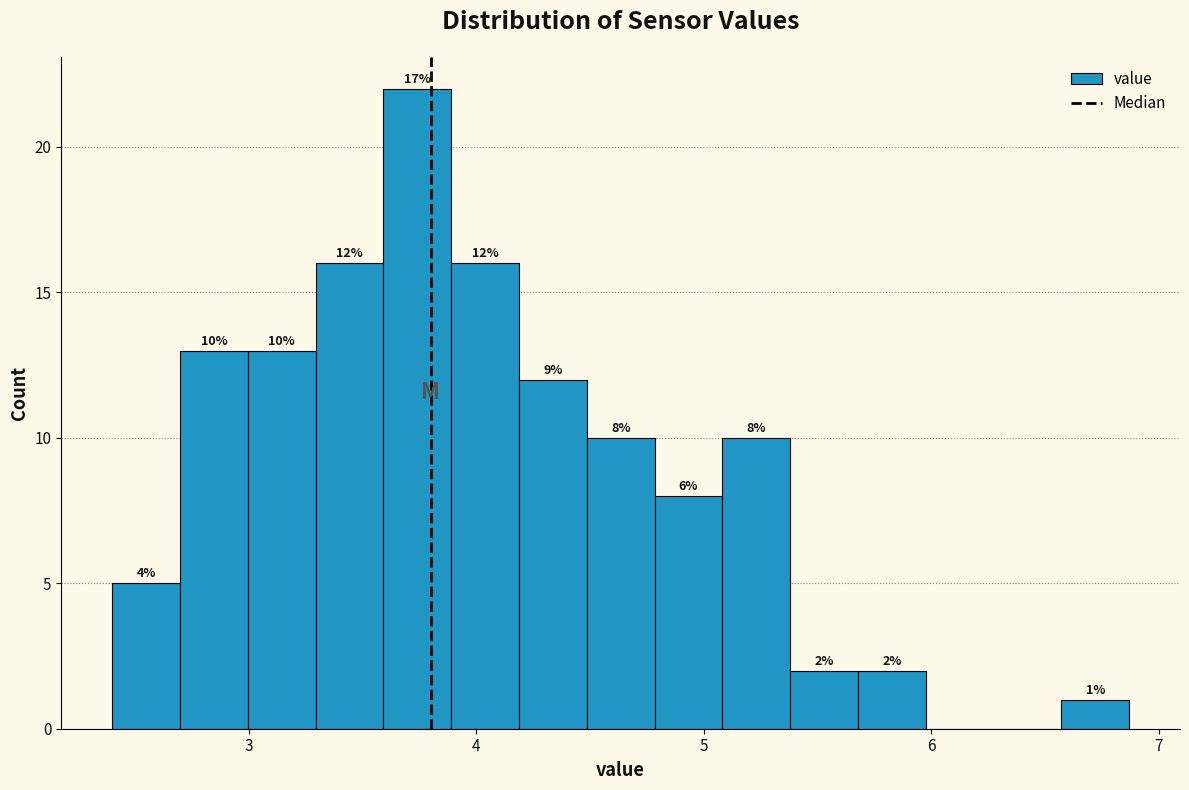

Read against the x-axis, roughly where is the centre of the tallest bar?

3.7